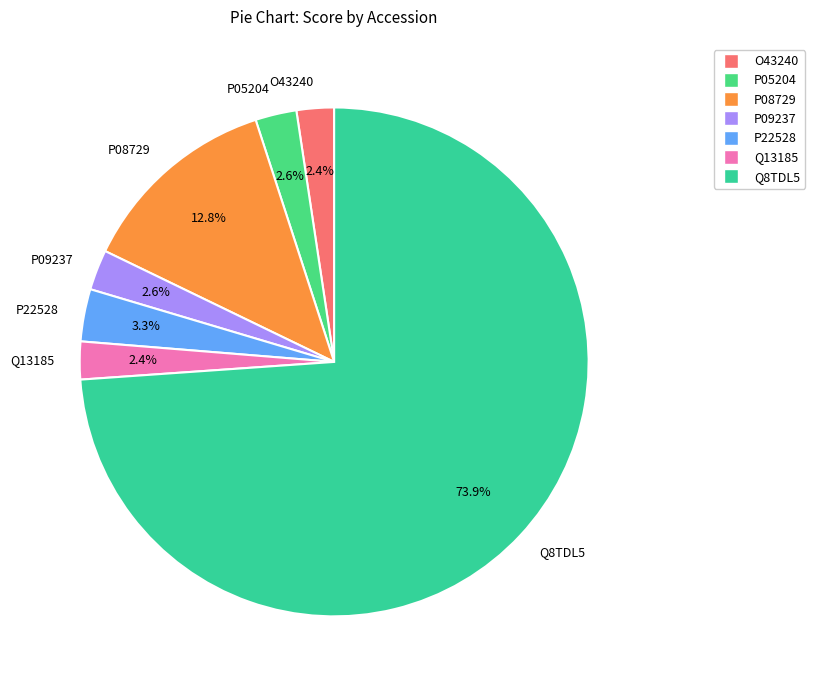

What is the ratio of the value at O43240 to the value at P22528?

0.7